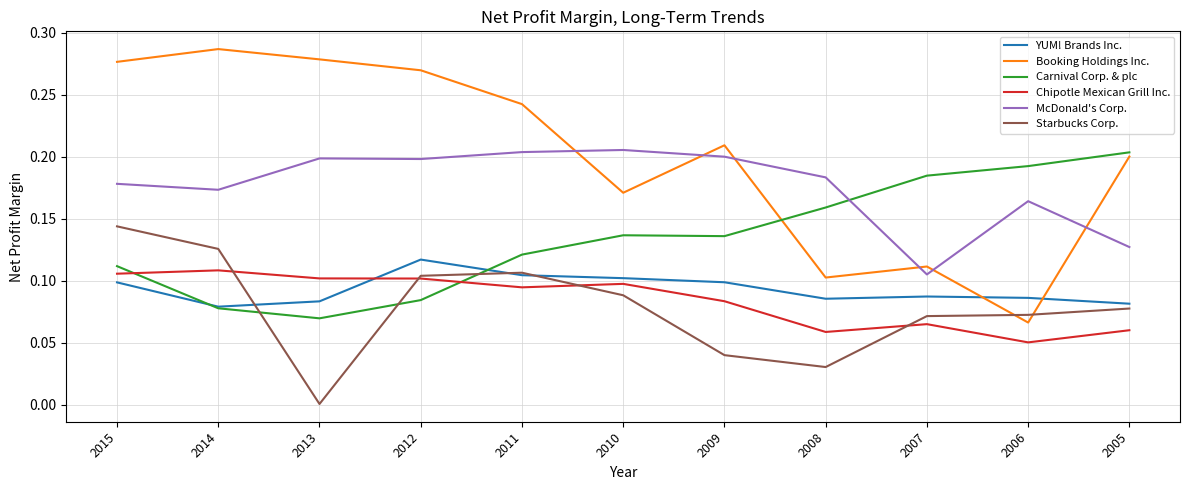

True or false: Booking Holdings Inc. and McDonald's Corp. cross at least once.

True